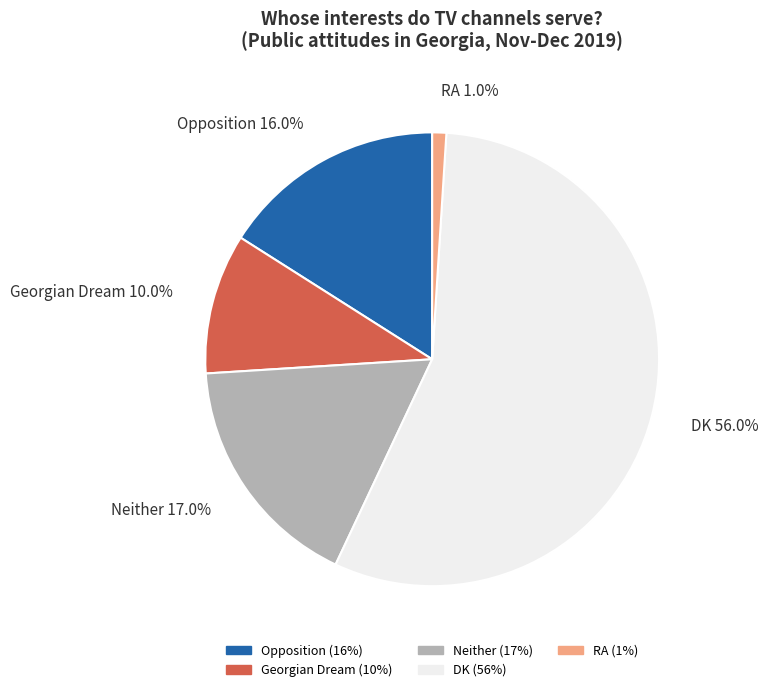

Is DK the majority of the pie?

Yes